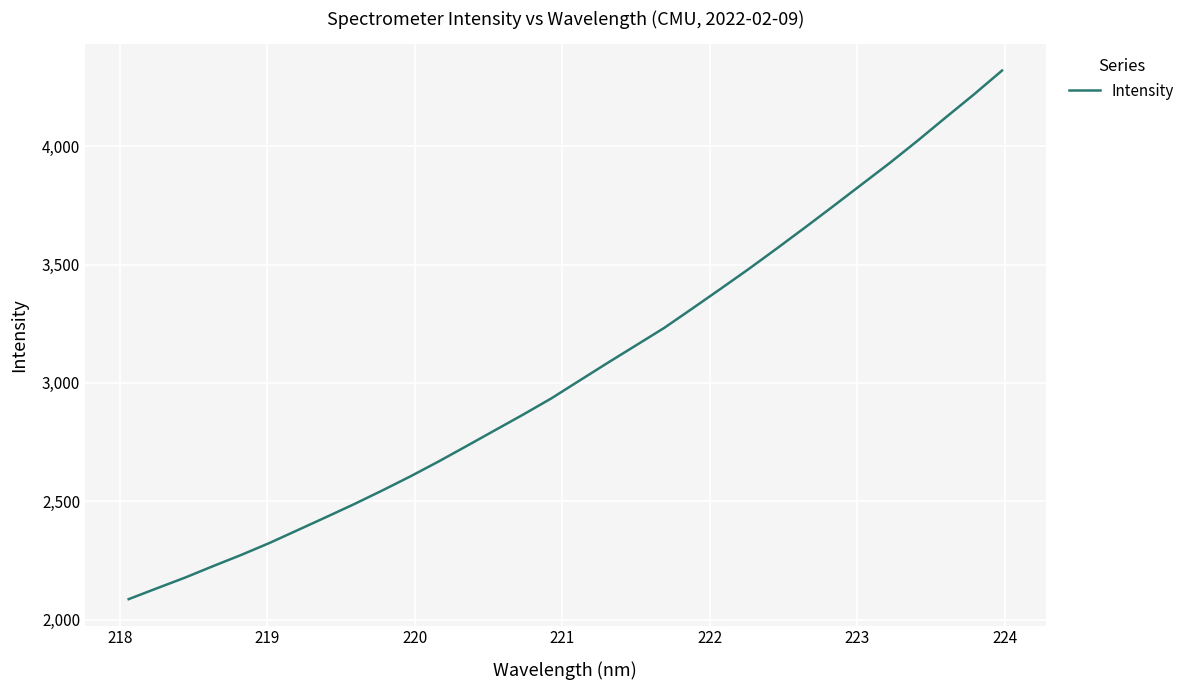

What is the smallest value displayed?

2086.4